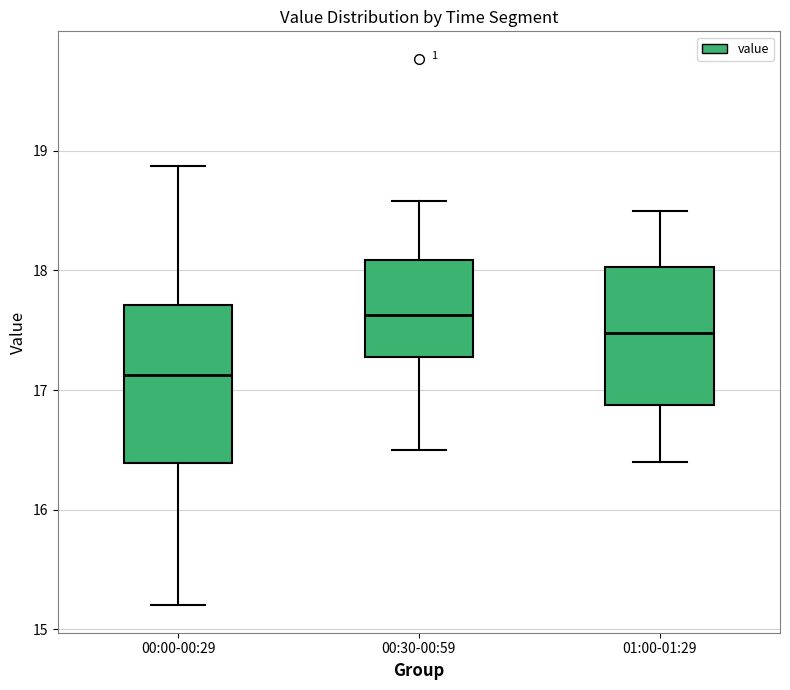

Reading left to right, transcribe this box plot: for each box, give where its median line is, the range the box spans, and where its two whiskers end, as read against the y-axis. The values are not printed on the chart, so give them approximately, as read against the axis.

00:00-00:29: median 17.1, box 16.4 to 17.7, whiskers 15.2 to 18.9
00:30-00:59: median 17.6, box 17.3 to 18.1, whiskers 16.5 to 18.6
01:00-01:29: median 17.5, box 16.9 to 18.0, whiskers 16.4 to 18.5